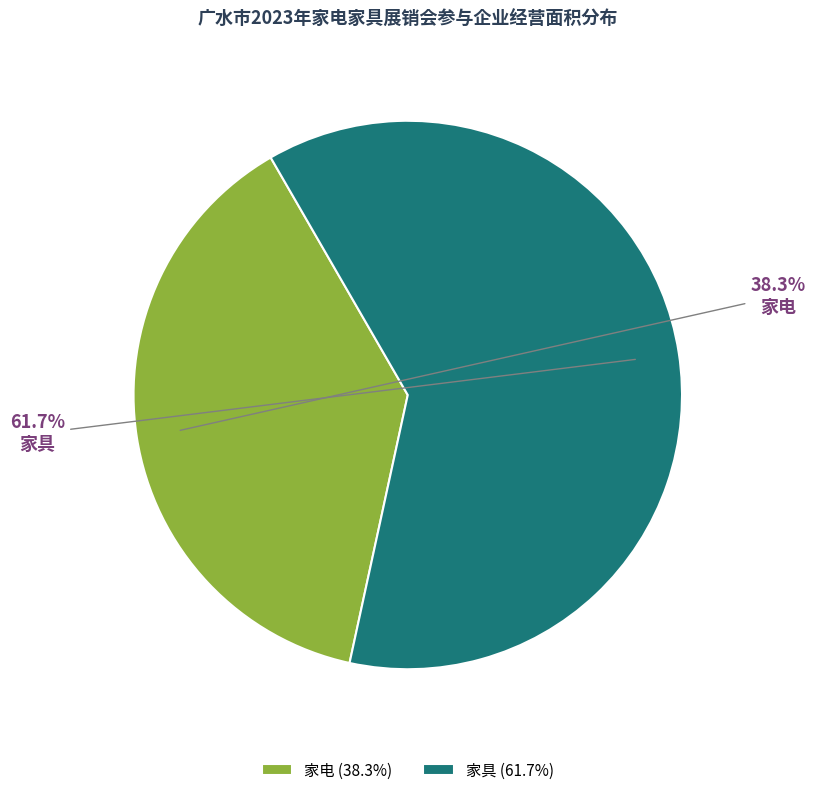

Approximately how many times larger is the value at 家具 compared to 家电?

1.6